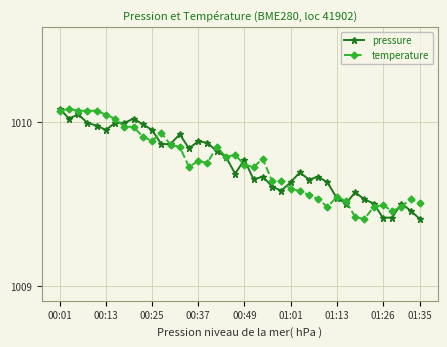

At how many categories does at least one series exceed 1009?

40